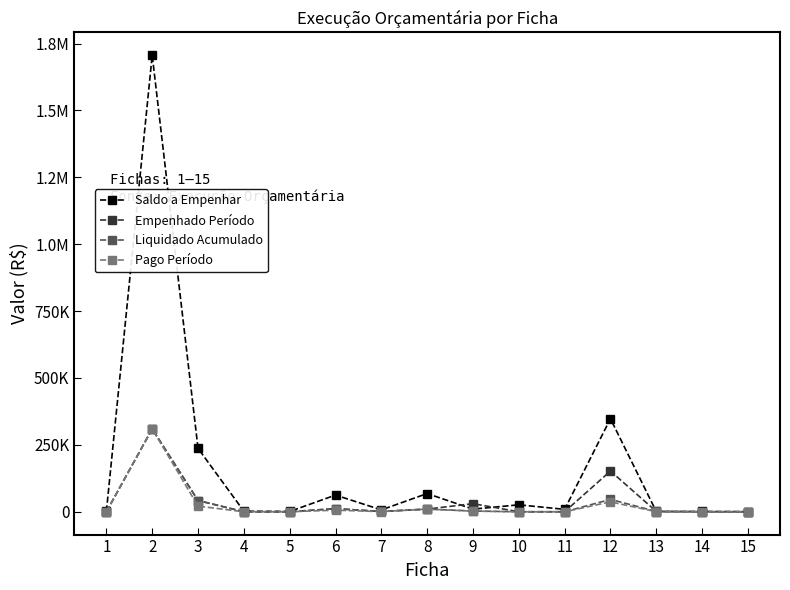

The Pago Período series shows 182949.5 at 11. True or false?

False